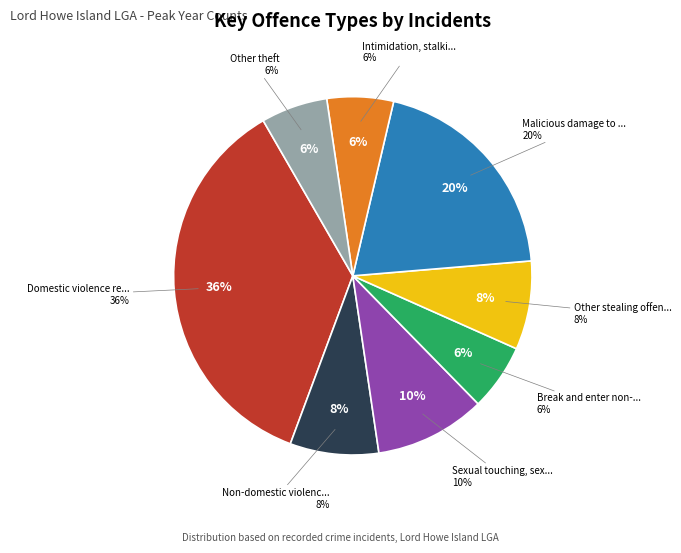

What is the smallest slice in the pie chart?

Break and enter non-dwelling